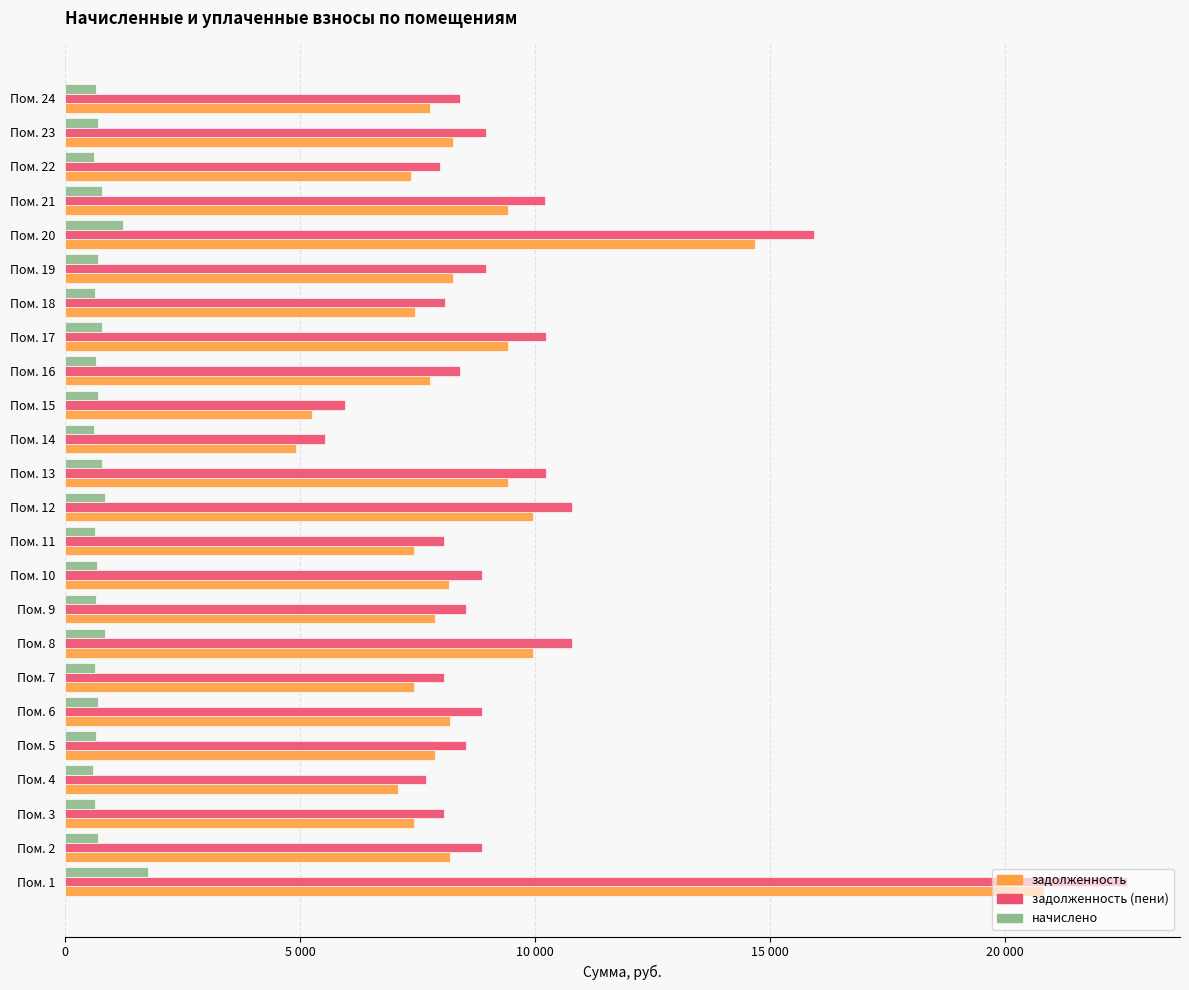

What are all the series names shown in the legend?

задолженность, задолженность (пени), начислено